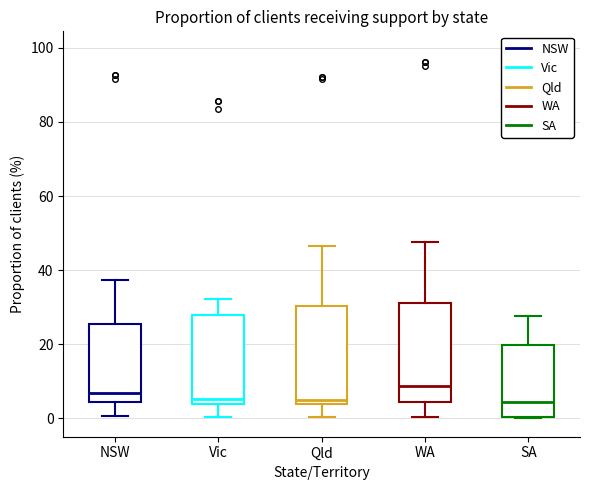

Where is the lower edge of the box for SA on the y-axis? The values are not printed on the chart, so give them approximately, as read against the axis.

0